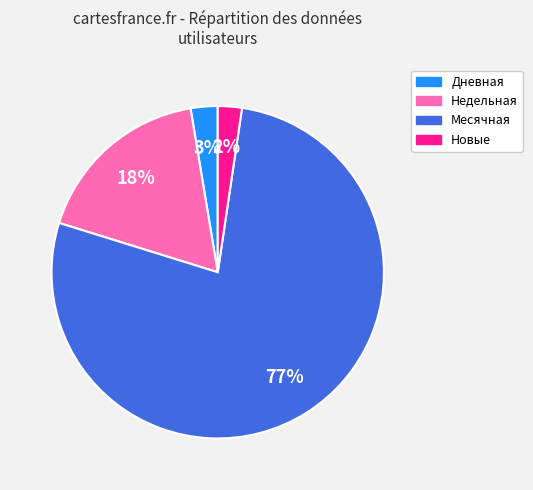

To the nearest percent, what is the difference between the largest and smallest slice percentages?

75%